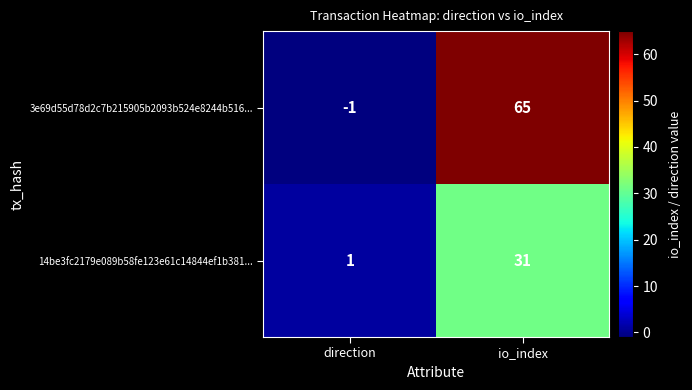

True or false: 14be3fc2179e089b58fe123e61c14844ef1b381... has a value of 31 at io_index.

True